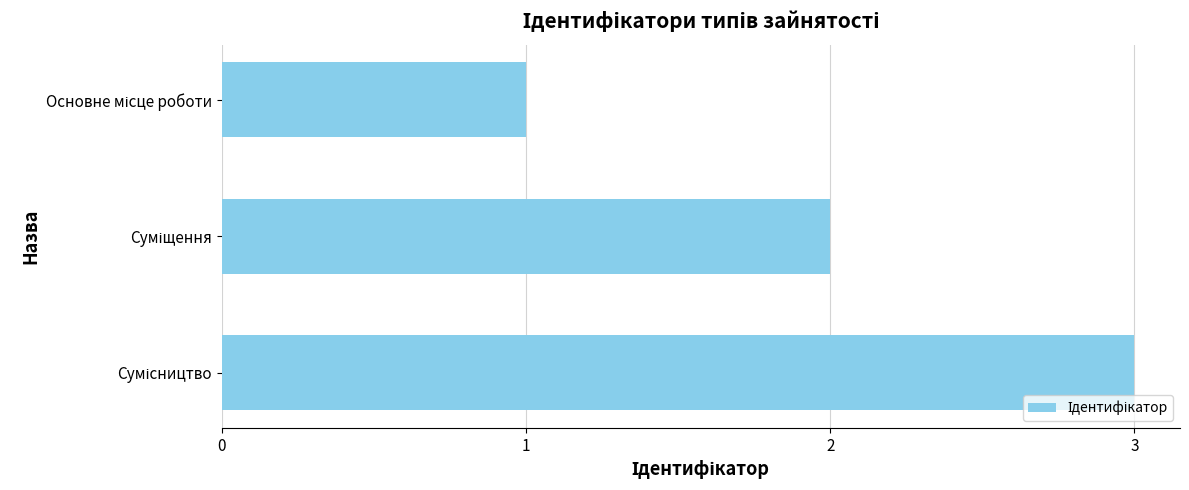

What is the maximum value shown in the chart?

3